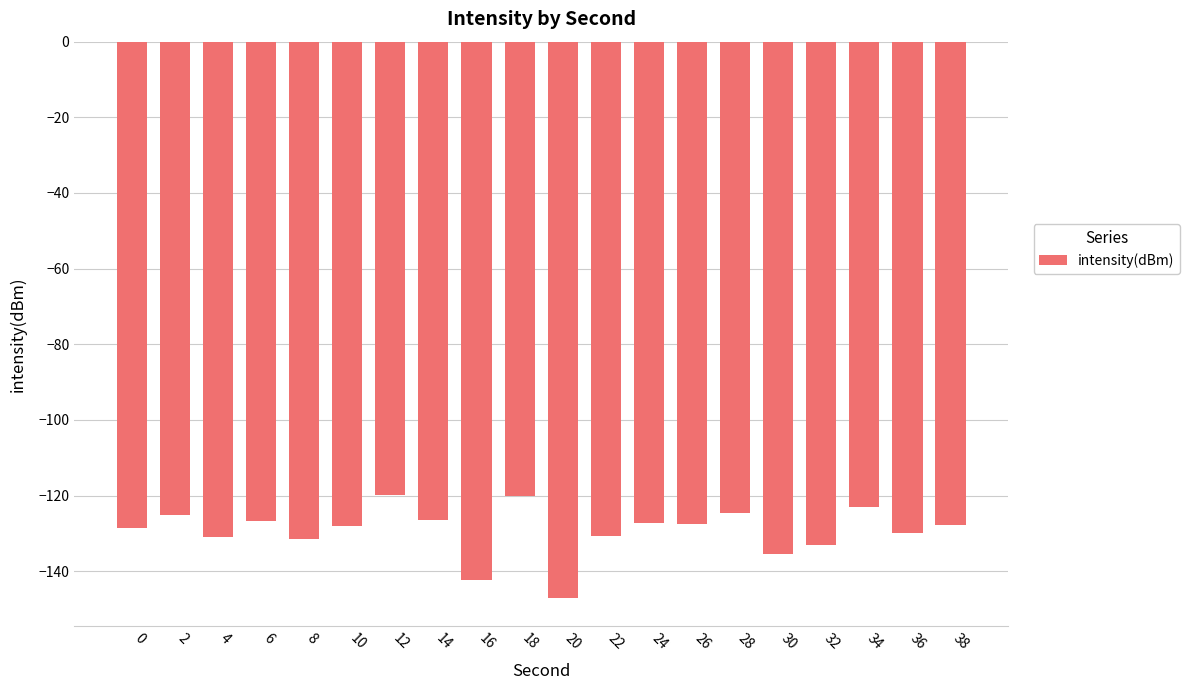

What is the greatest value displayed?

-119.9